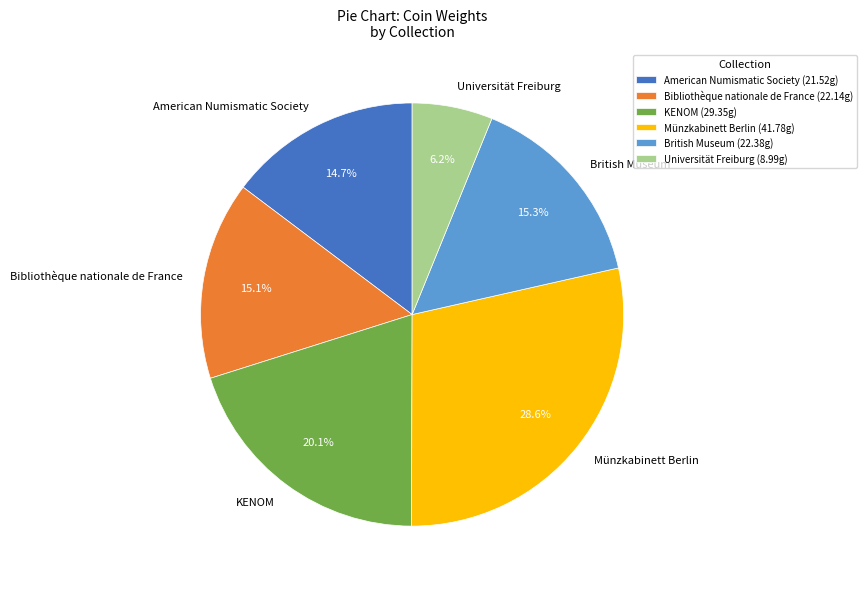

What percentage do British Museum and American Numismatic Society together represent?

30.0%